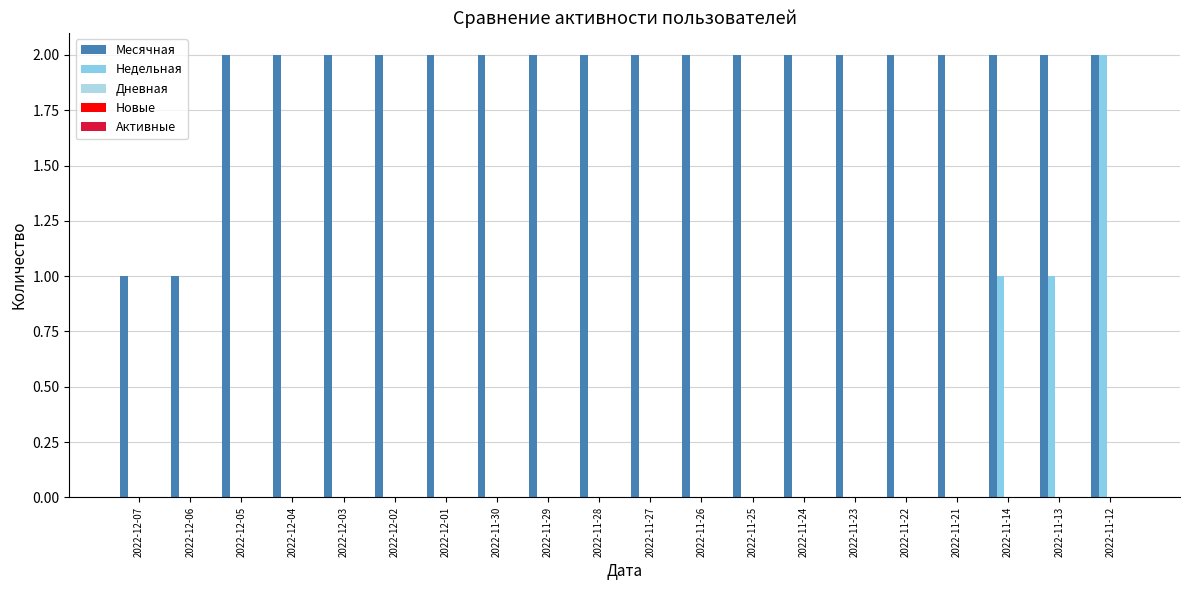

Reading right to left, what are all the values shown in this chart?

Месячная: 2022-11-12=2	2022-11-13=2	2022-11-14=2	2022-11-21=2	2022-11-22=2	2022-11-23=2	2022-11-24=2	2022-11-25=2	2022-11-26=2	2022-11-27=2	2022-11-28=2	2022-11-29=2	2022-11-30=2	2022-12-01=2	2022-12-02=2	2022-12-03=2	2022-12-04=2	2022-12-05=2	2022-12-06=1	2022-12-07=1
Недельная: 2022-11-12=2	2022-11-13=1	2022-11-14=1	2022-11-21=0	2022-11-22=0	2022-11-23=0	2022-11-24=0	2022-11-25=0	2022-11-26=0	2022-11-27=0	2022-11-28=0	2022-11-29=0	2022-11-30=0	2022-12-01=0	2022-12-02=0	2022-12-03=0	2022-12-04=0	2022-12-05=0	2022-12-06=0	2022-12-07=0
Дневная: 2022-11-12=0	2022-11-13=0	2022-11-14=0	2022-11-21=0	2022-11-22=0	2022-11-23=0	2022-11-24=0	2022-11-25=0	2022-11-26=0	2022-11-27=0	2022-11-28=0	2022-11-29=0	2022-11-30=0	2022-12-01=0	2022-12-02=0	2022-12-03=0	2022-12-04=0	2022-12-05=0	2022-12-06=0	2022-12-07=0
Новые: 2022-11-12=0	2022-11-13=0	2022-11-14=0	2022-11-21=0	2022-11-22=0	2022-11-23=0	2022-11-24=0	2022-11-25=0	2022-11-26=0	2022-11-27=0	2022-11-28=0	2022-11-29=0	2022-11-30=0	2022-12-01=0	2022-12-02=0	2022-12-03=0	2022-12-04=0	2022-12-05=0	2022-12-06=0	2022-12-07=0
Активные: 2022-11-12=0	2022-11-13=0	2022-11-14=0	2022-11-21=0	2022-11-22=0	2022-11-23=0	2022-11-24=0	2022-11-25=0	2022-11-26=0	2022-11-27=0	2022-11-28=0	2022-11-29=0	2022-11-30=0	2022-12-01=0	2022-12-02=0	2022-12-03=0	2022-12-04=0	2022-12-05=0	2022-12-06=0	2022-12-07=0